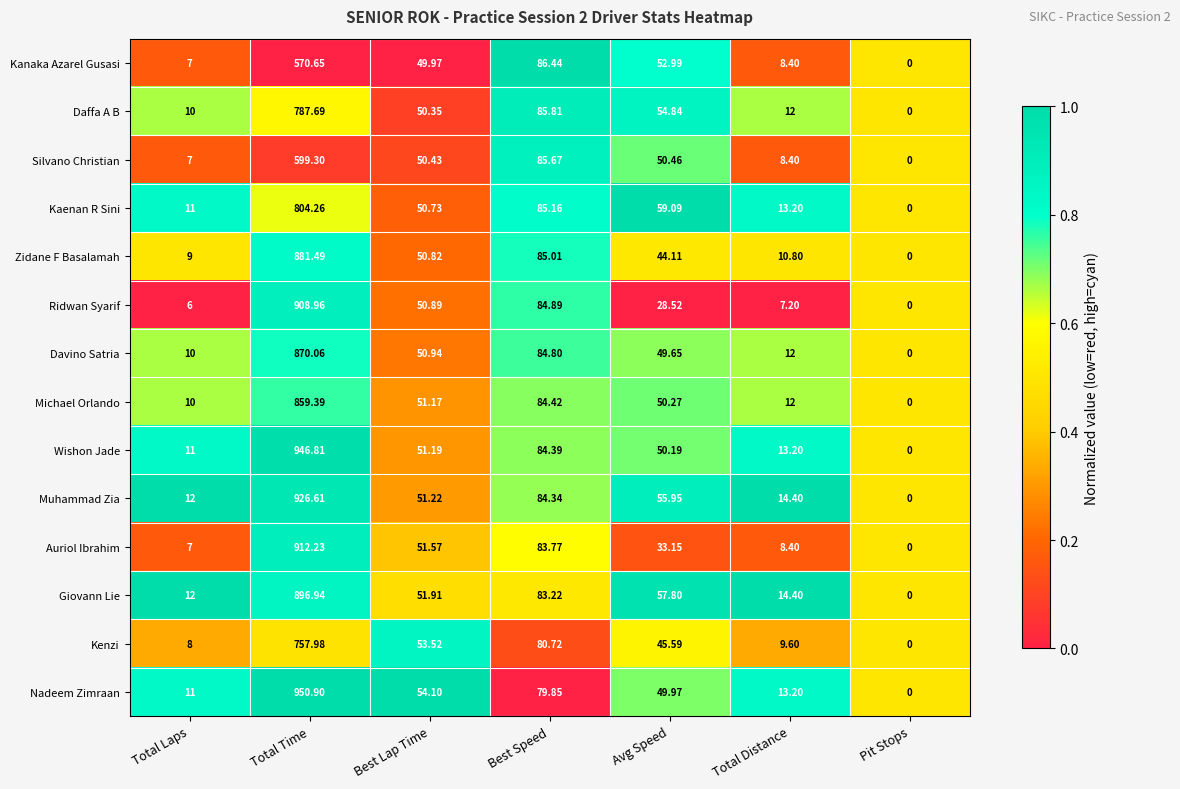

Which series changed the most between Best Speed and Pit Stops?

Kanaka Azarel Gusasi